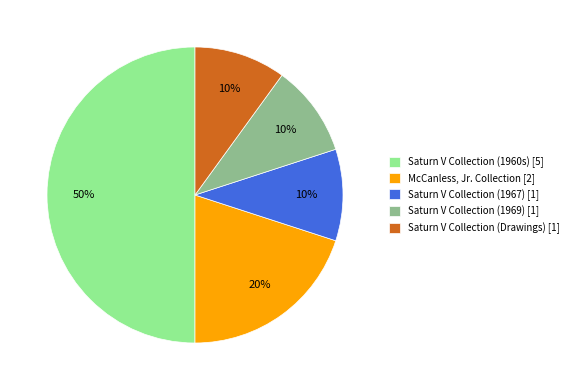

Is the sum of Saturn V Collection (1967) [1] and Saturn V Collection (Drawings) [1] greater than half?

No